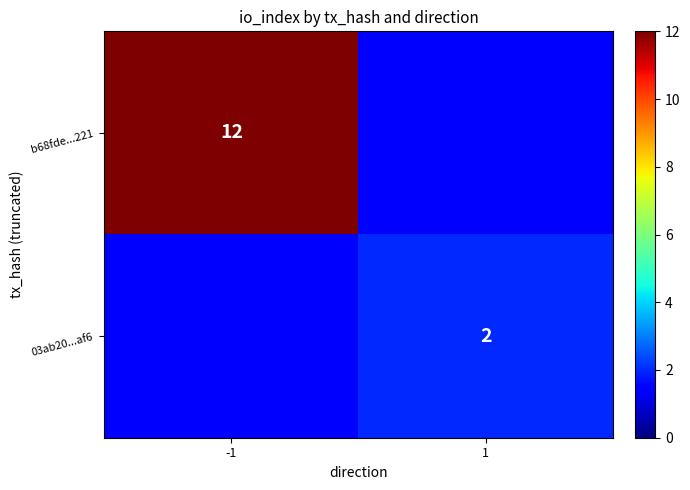

True or false: 03ab20...af6 has a value of 2 at 1.

True